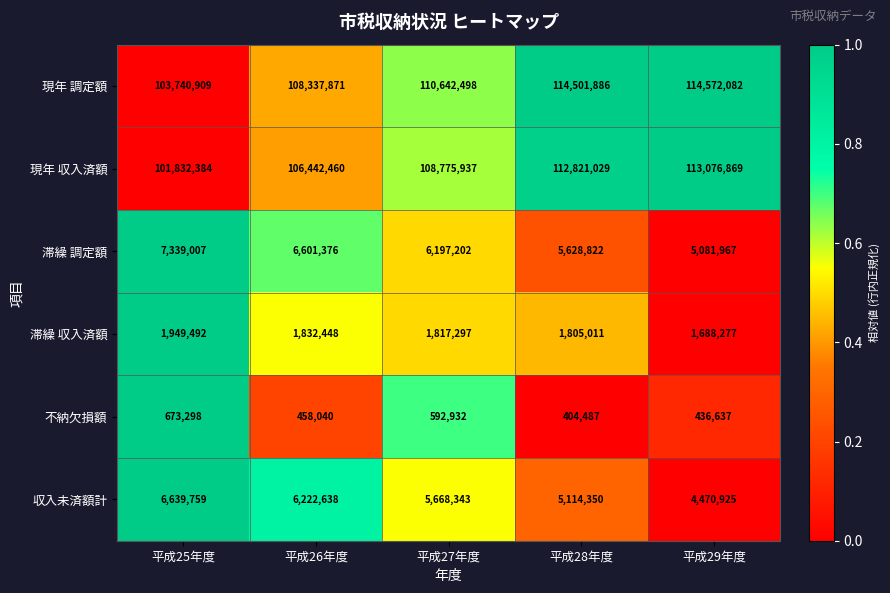

At which label is 不納欠損額 closest to 538892?

平成27年度